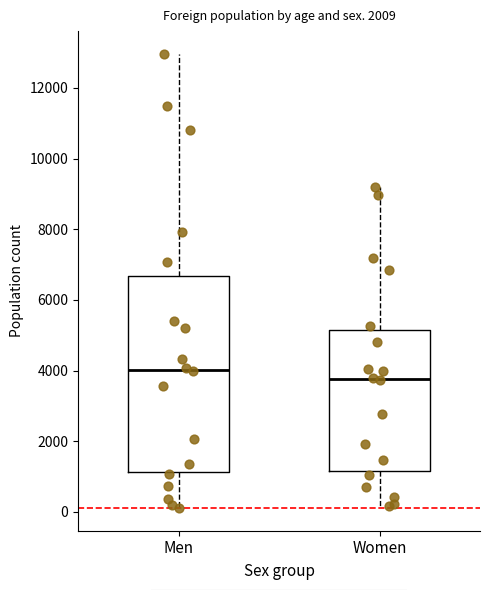

Which box has the highest median line?

Men